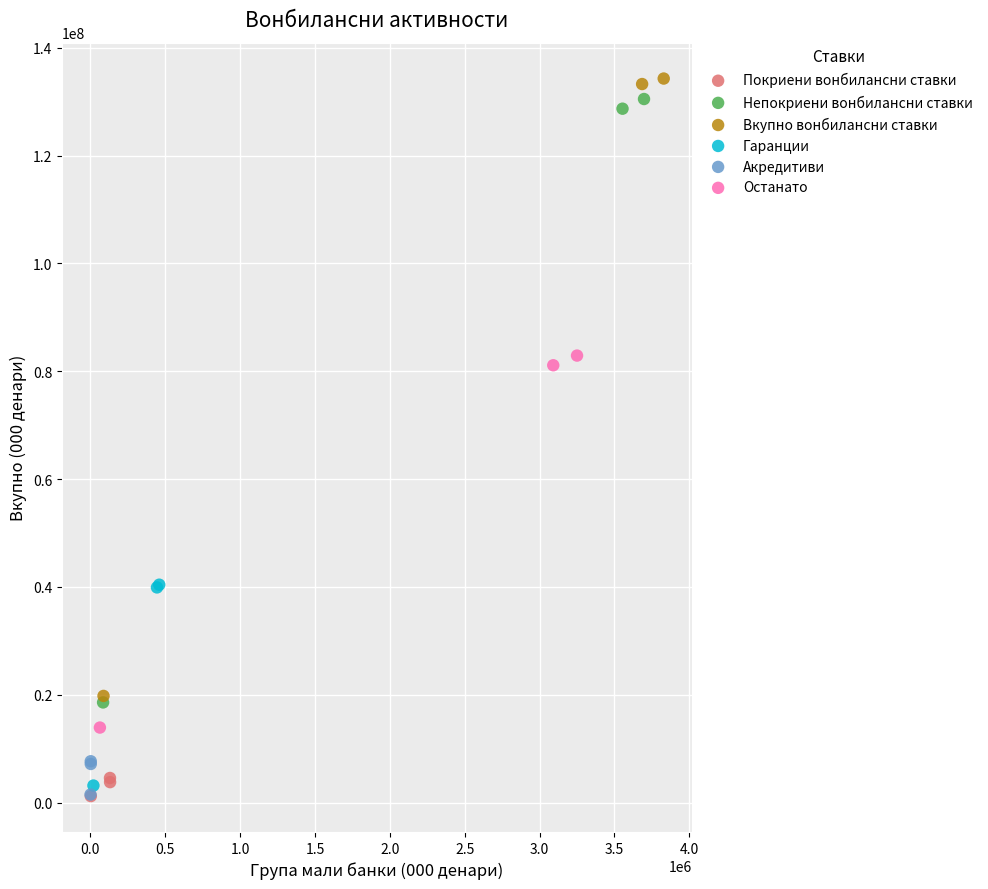

Which series has the largest Y range (max minus min)?

Вкупно вонбилансни ставки